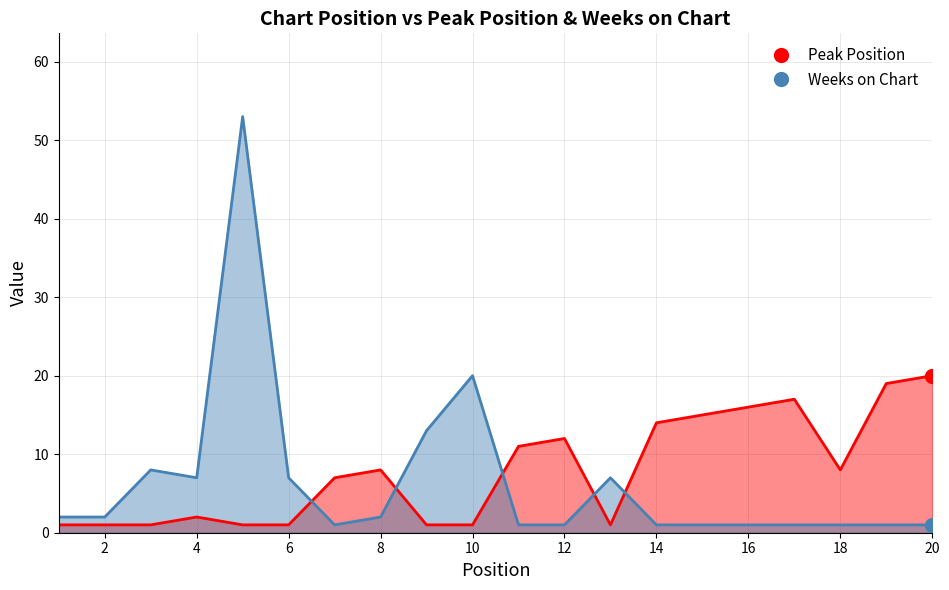

What are all the series names shown in the legend?

Peak Position, Weeks on Chart